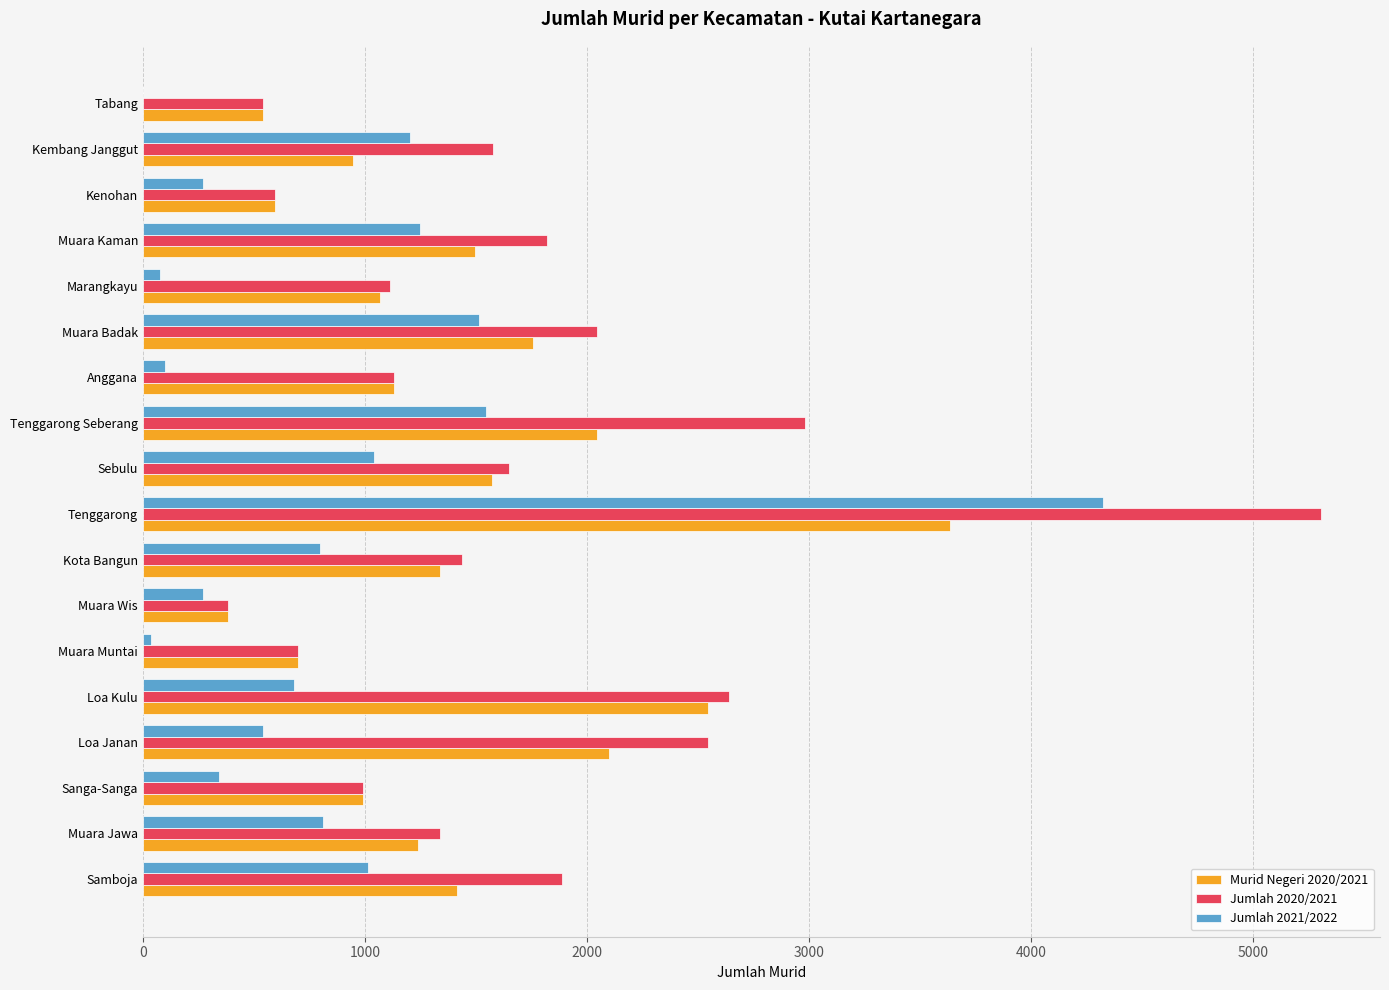

Which category has the highest value in the Jumlah 2020/2021 series?

Tenggarong